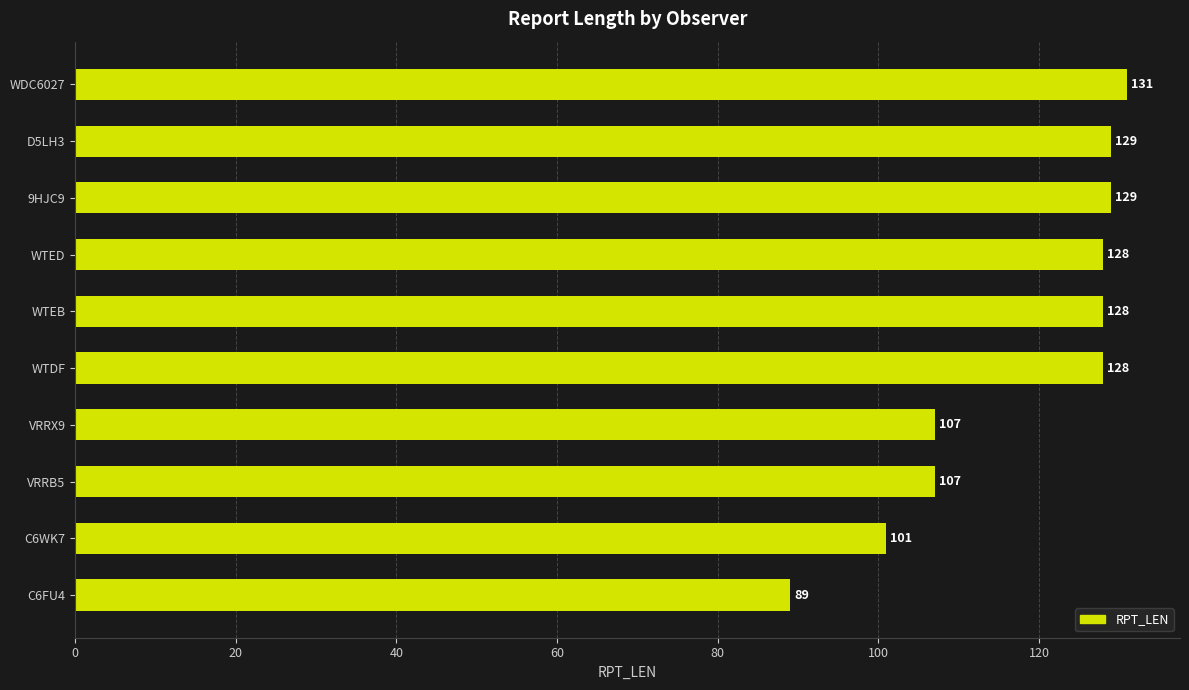

What is the change in value from D5LH3 to C6WK7?

-28